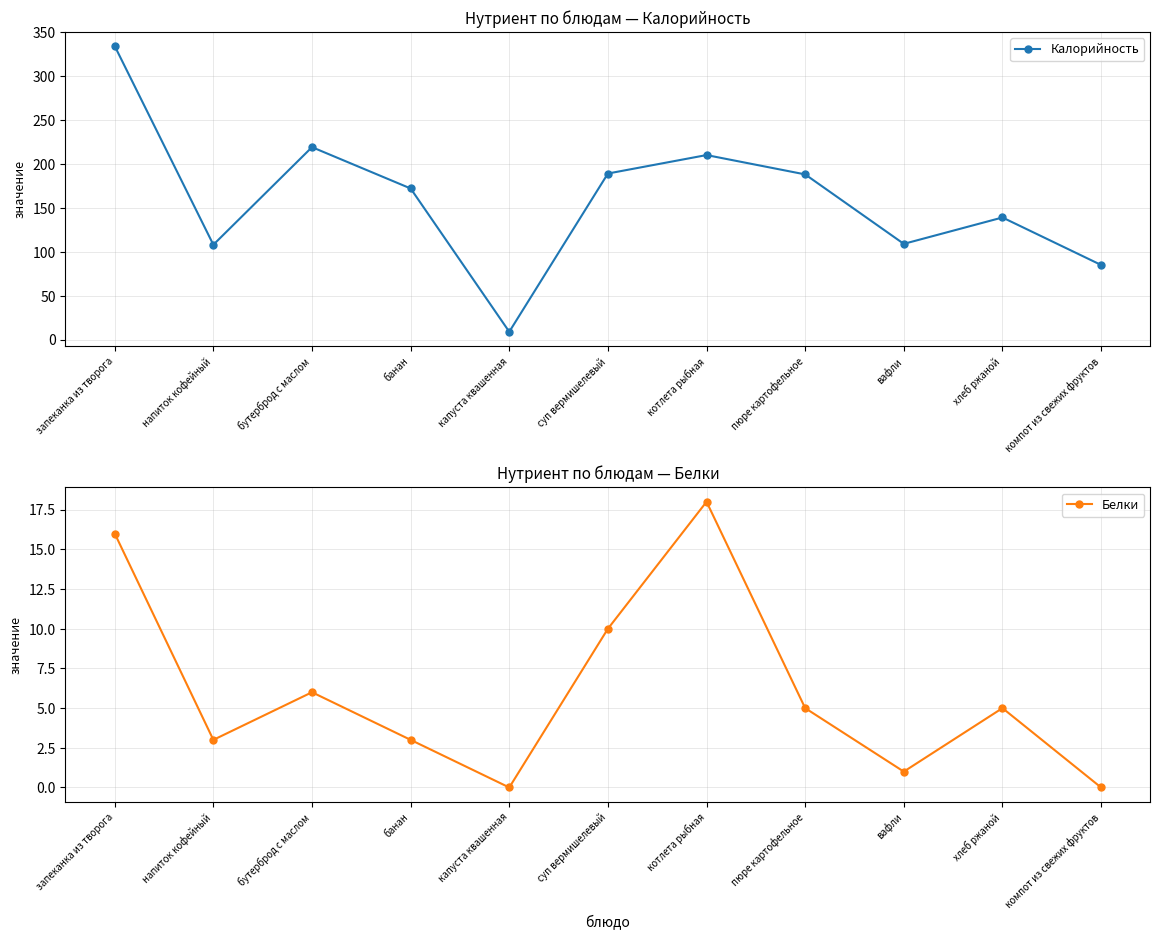

Between котлета рыбная and компот из свежих фруктов, which series saw the biggest shift?

Калорийность